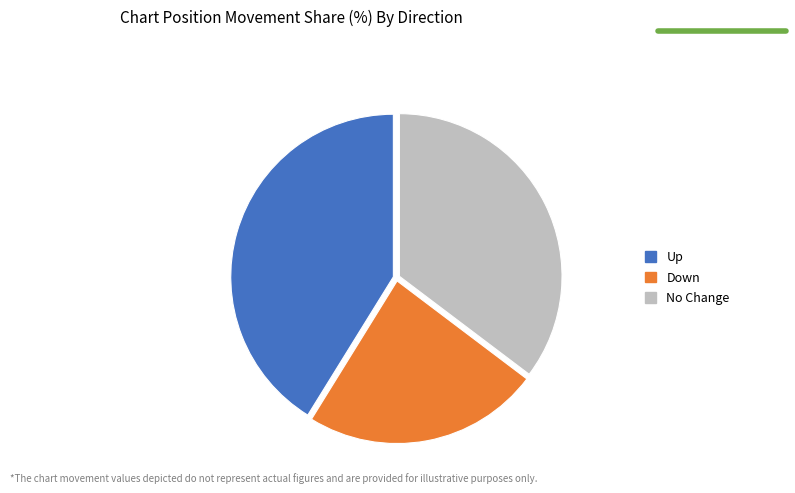

Which category has the biggest portion of the pie?

Up